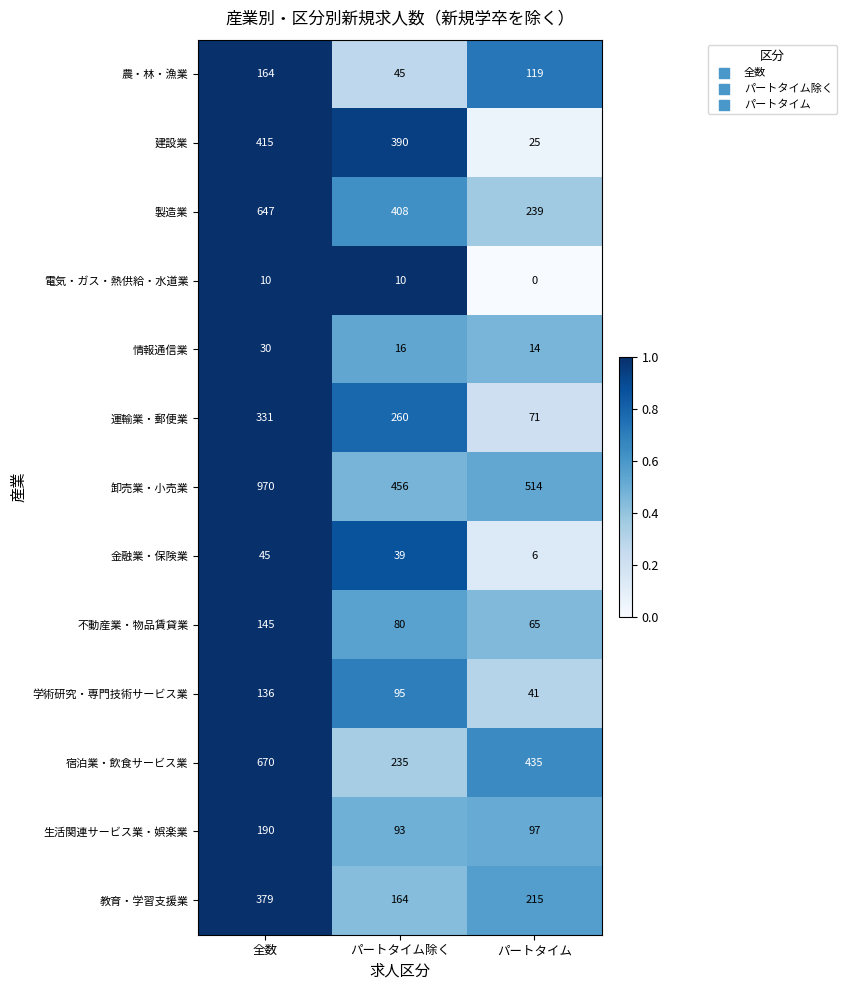

At which label does 不動産業・物品賃貸業 first exceed 80?

全数